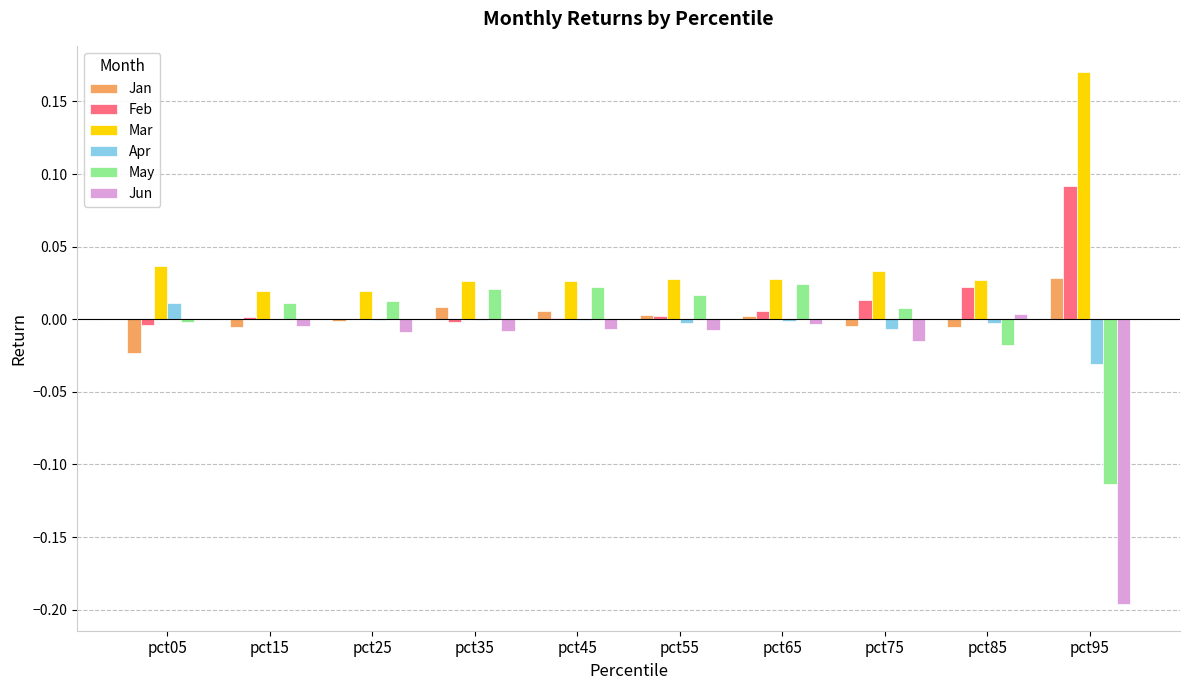

Is the value of Jun at pct55 greater than the value of Mar at pct05?

No